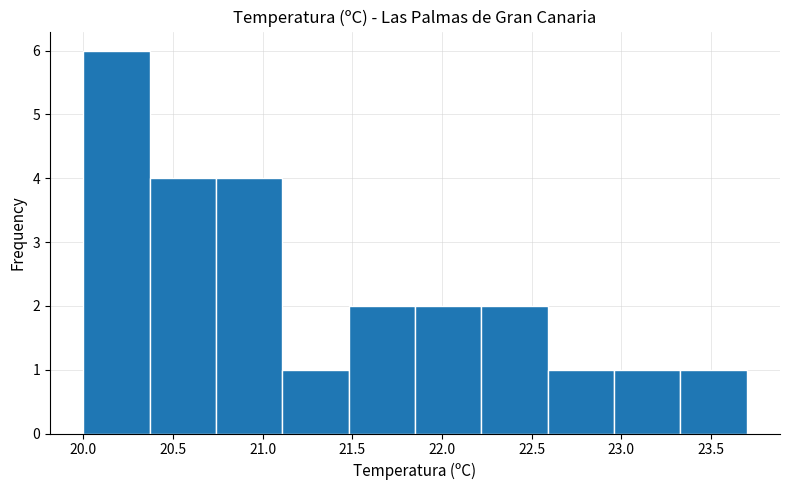

How tall is the bar that spans 20.74 to 21.11 on the x-axis? Neither the bar edges nor the heights are printed on the chart, so give them approximately, as read against the axes.

4